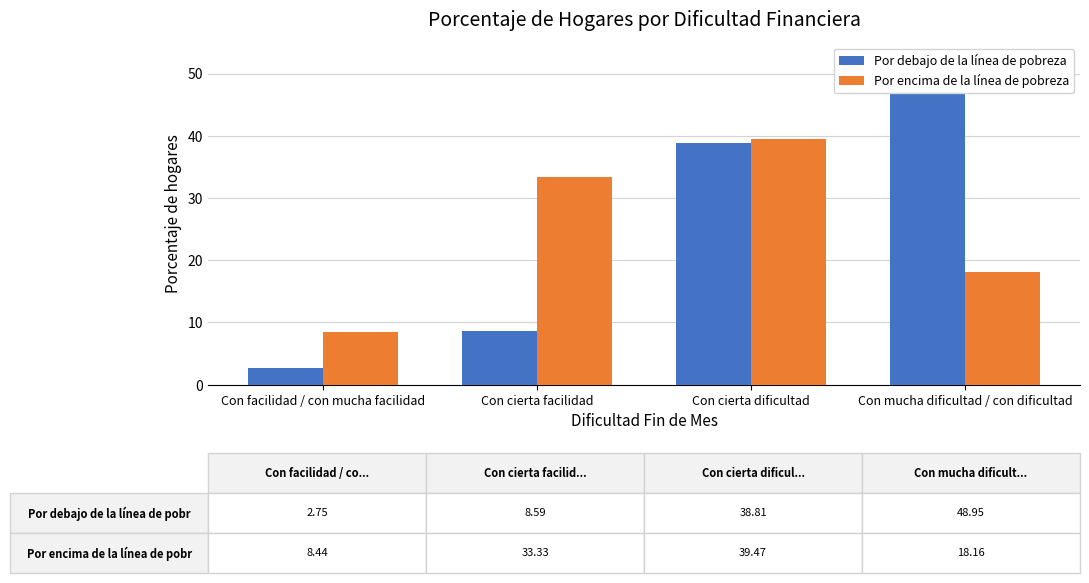

What is the label of the 1st bar from the right?

Con mucha dificultad / con dificultad